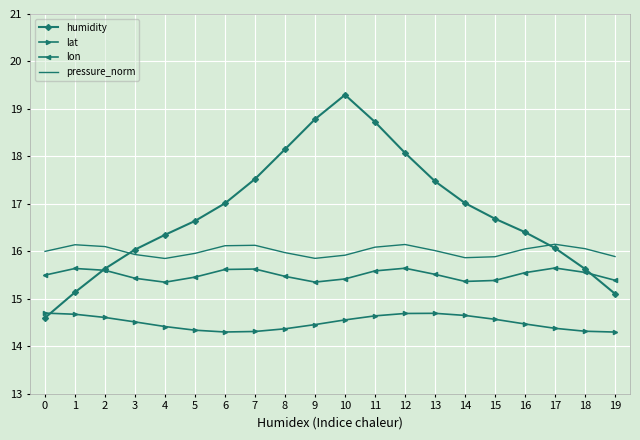

What is the average value of the pressure_norm series?

16.0